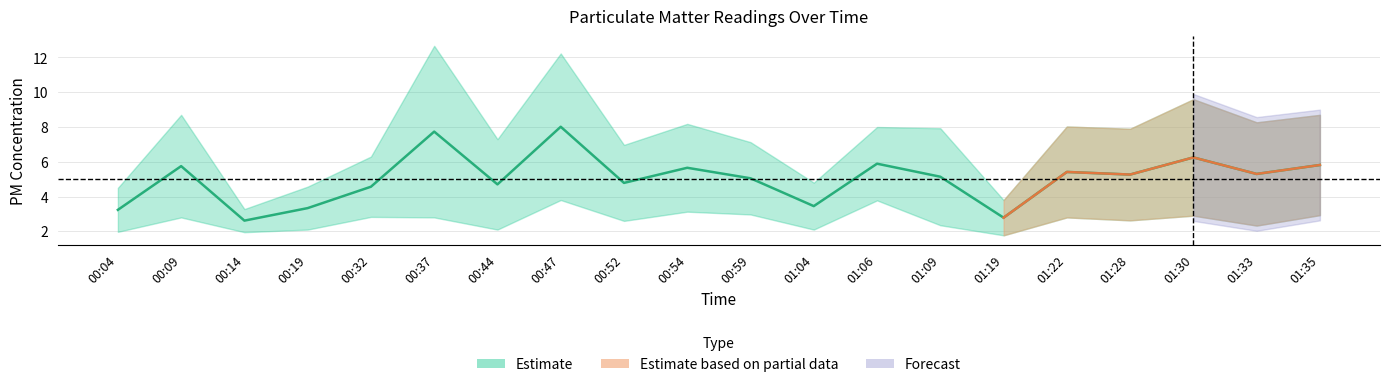

True or false: there are more than 1 points higher than both neighbors.

True